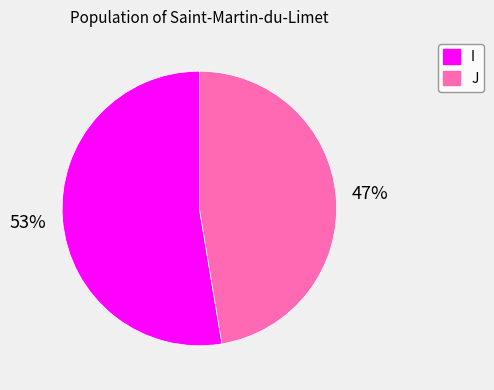

To the nearest percent, what is the average slice percentage?

50%